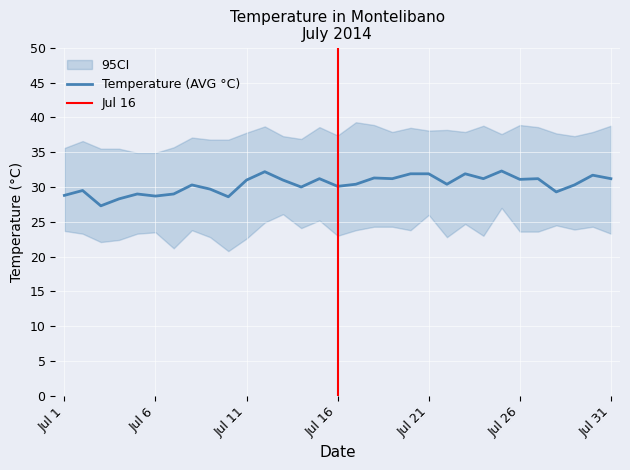

True or false: Temperature (MIN °C) and Temperature (AVG °C) intersect in this chart.

False